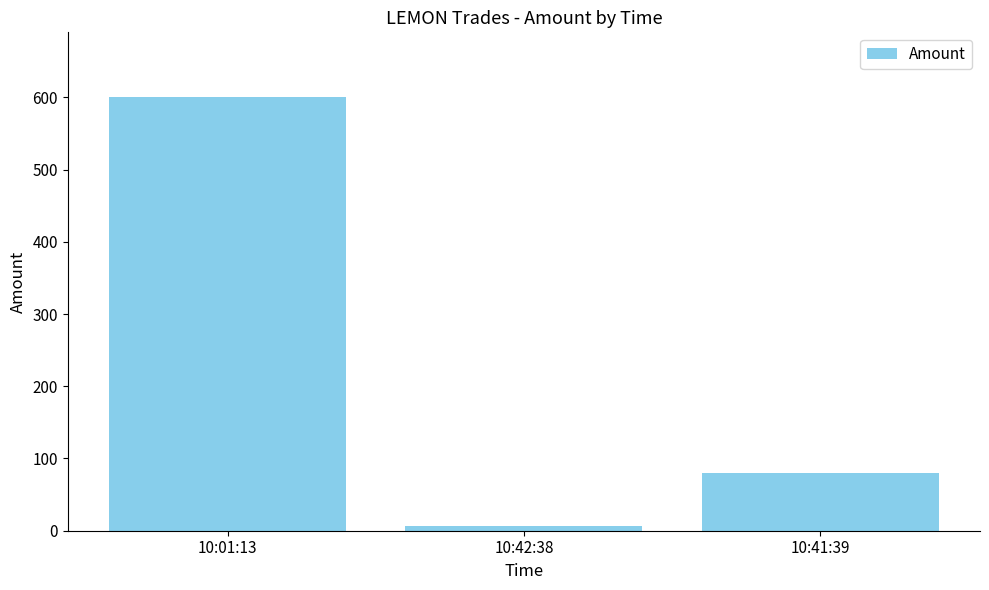

The chart shows a value of 80 at 10:41:39. True or false?

True